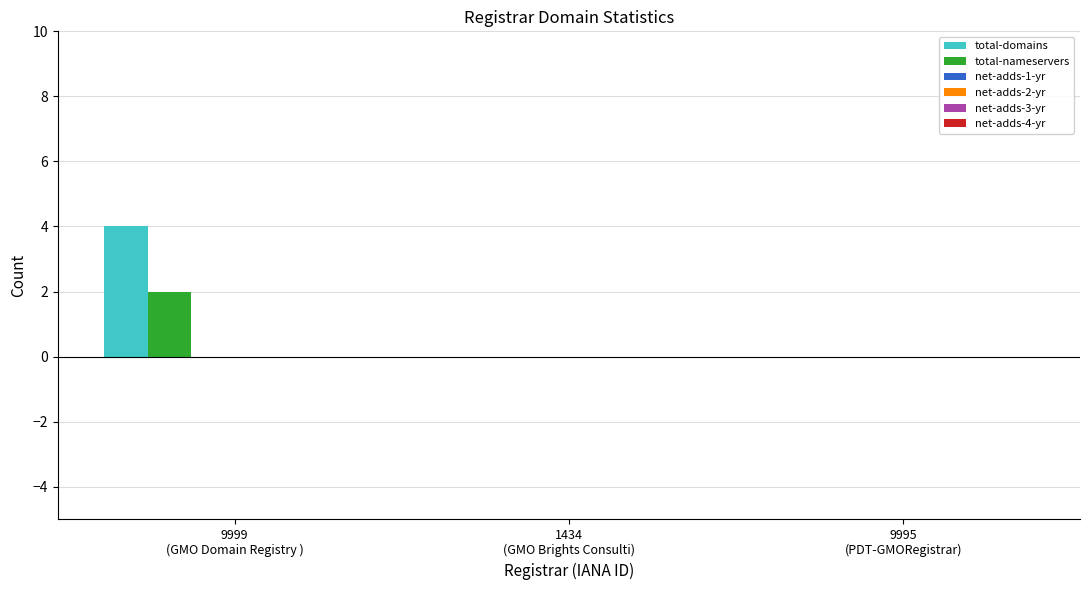

Which series has the largest total across all categories?

total-domains